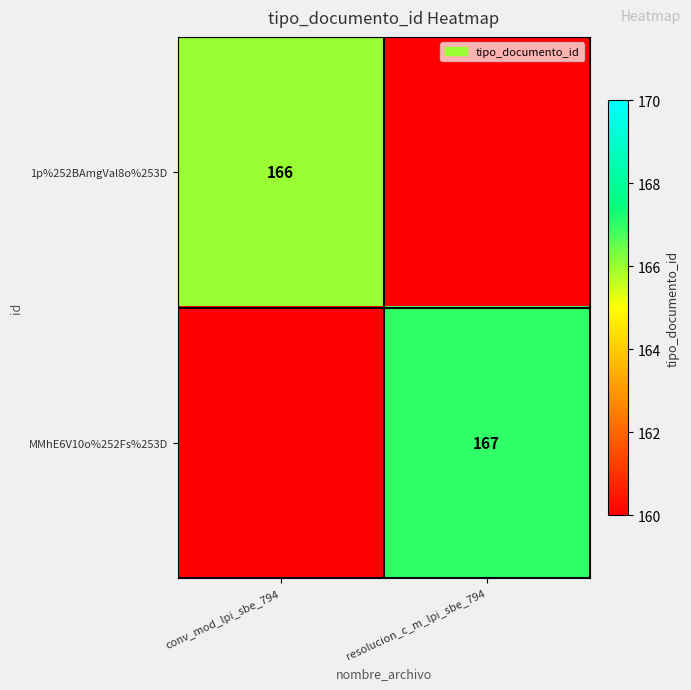

Is the value of MMhE6V10o%252Fs%253D at resolucion_c_m_lpi_sbe_794 greater than the value of 1p%252BAmgVal8o%253D at conv_mod_lpi_sbe_794?

Yes